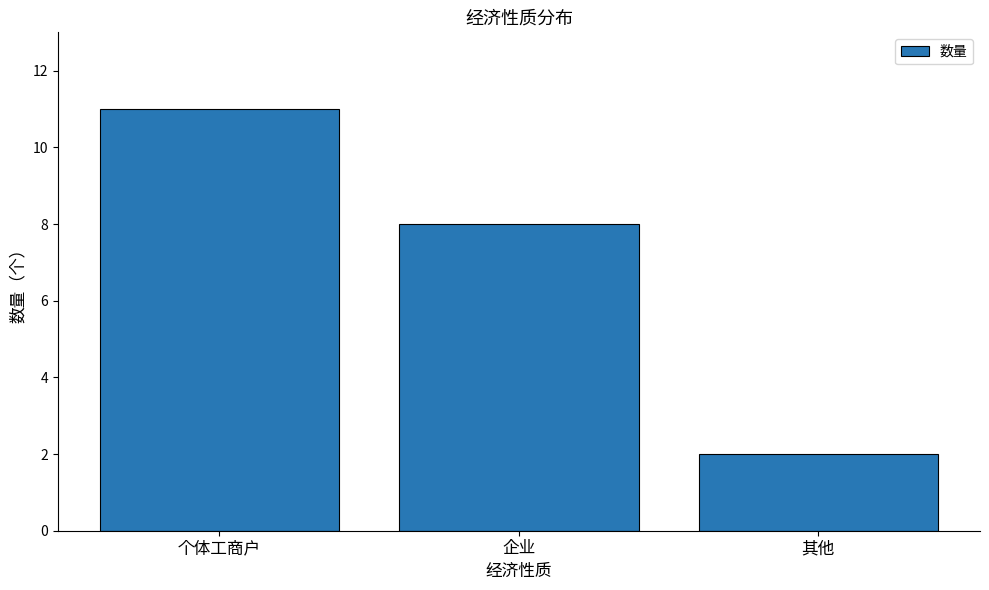

How many bars are there in total?

3